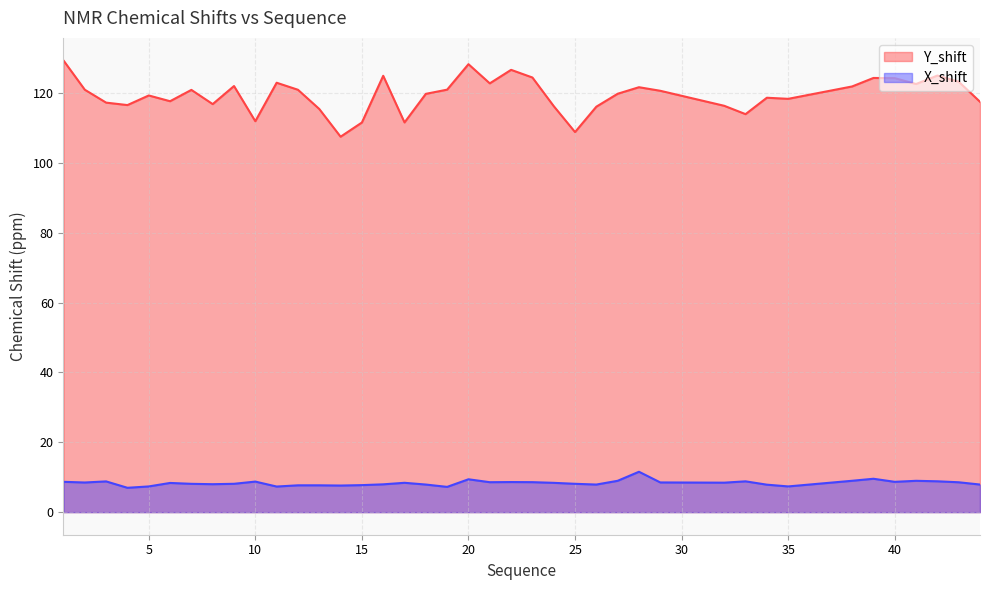

The X_shift series shows 1.9 at 40. True or false?

False